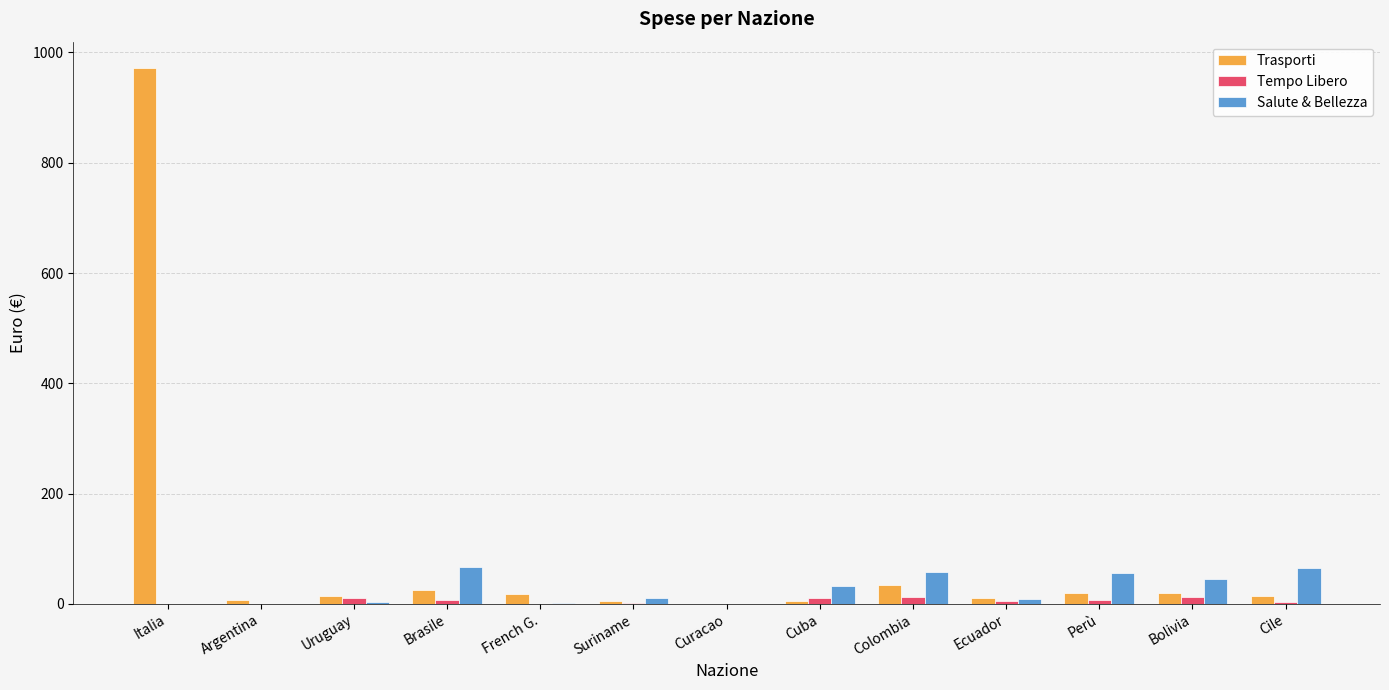

At which label is Trasporti closest to 485?

Colombia